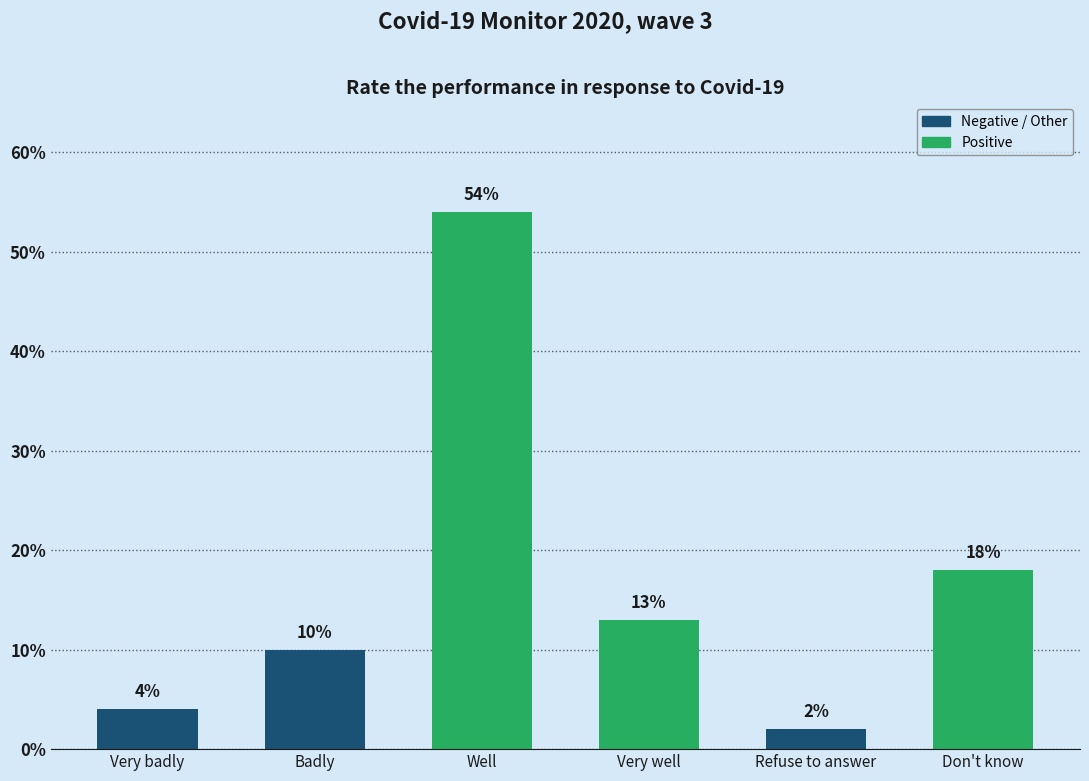

The value at Refuse to answer is 2. True or false?

True